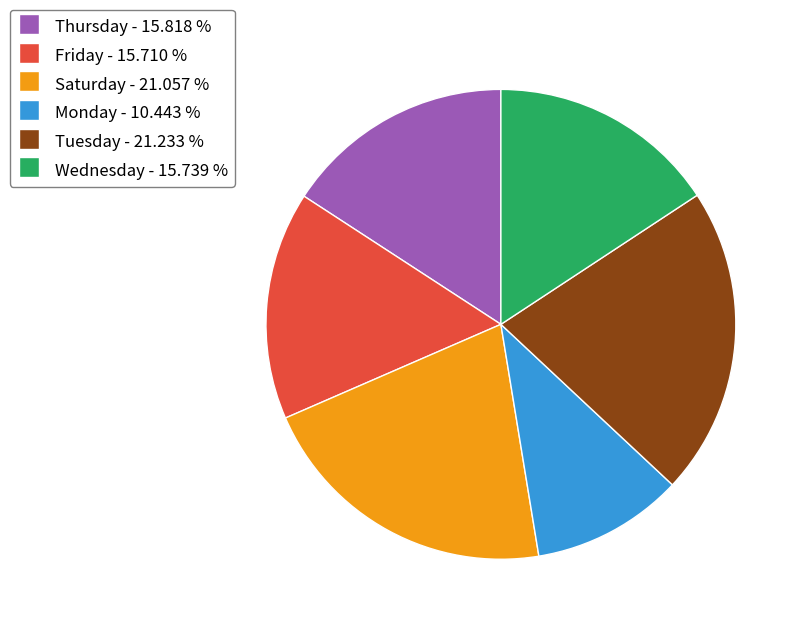

How many segments does this pie chart have?

6